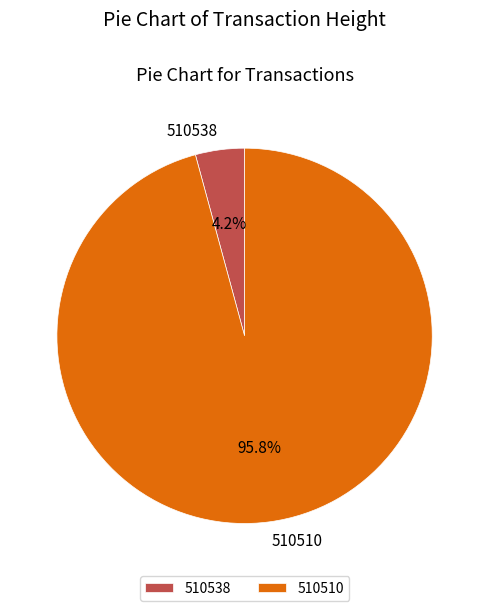

What portion of the pie excludes 510510?

4.2%